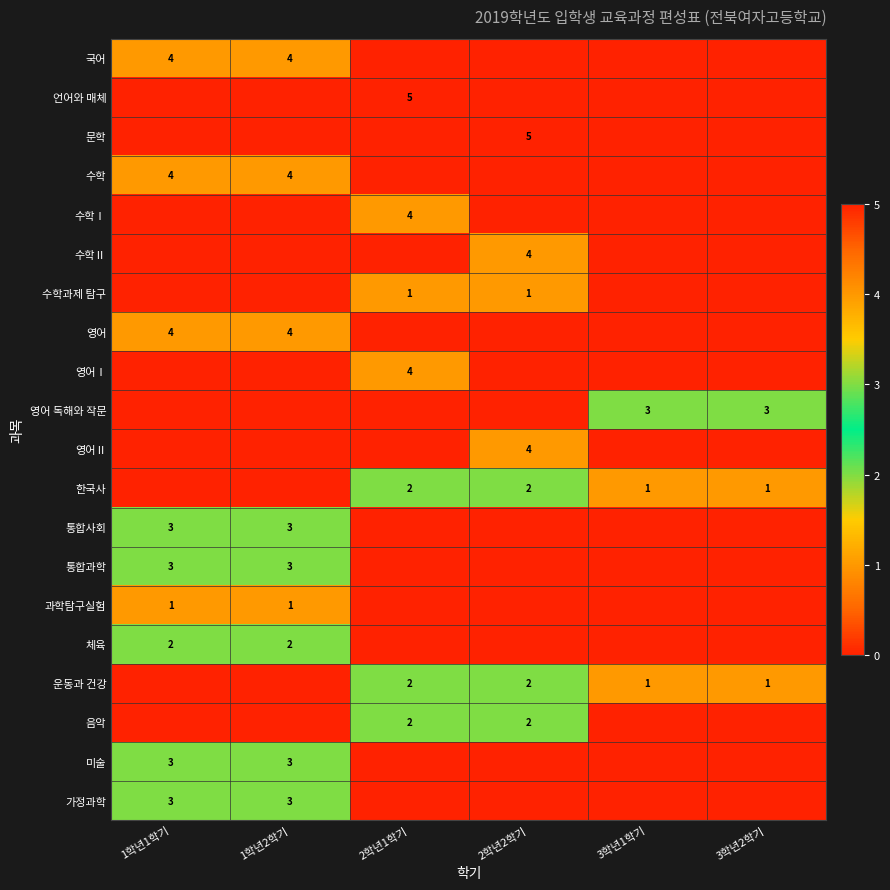

True or false: 국어 has a value of 1 at 1학년2학기.

False